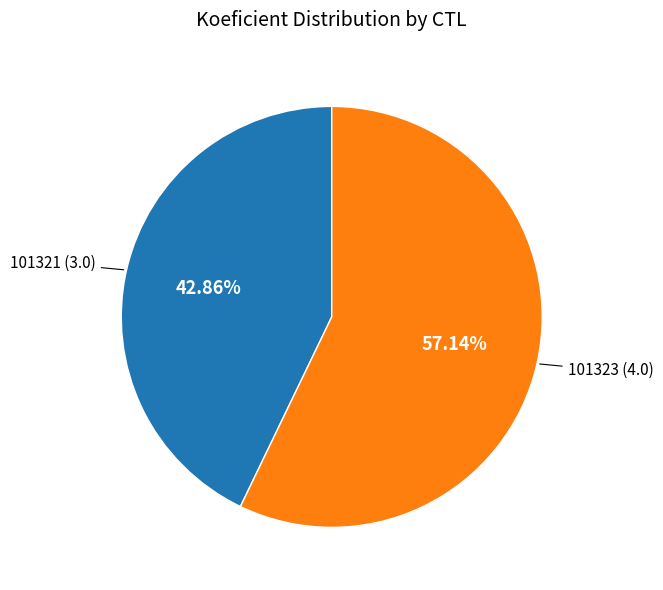

To the nearest percent, what portion does 101323 represent?

57%